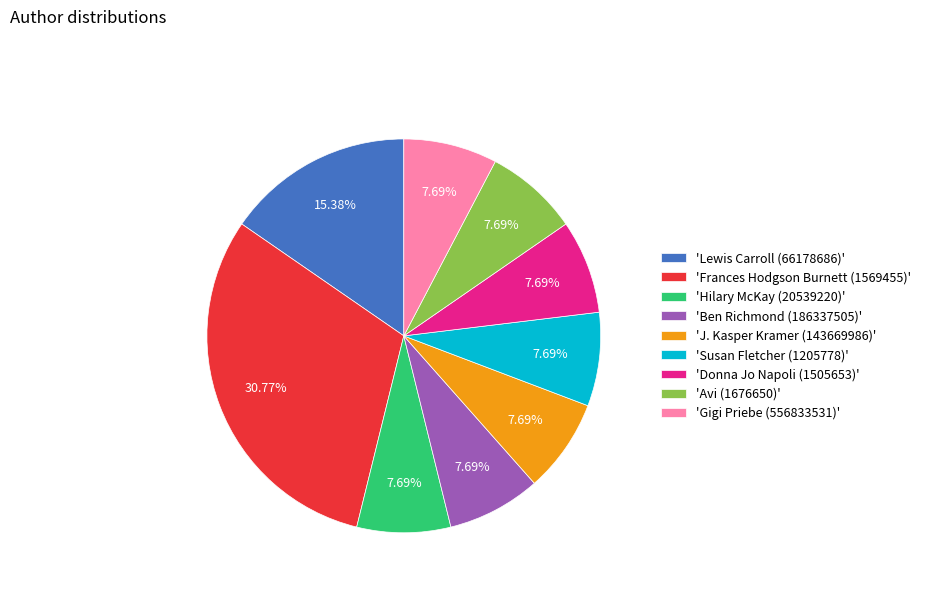

Is the sum of 'Susan Fletcher (1205778)' and 'J. Kasper Kramer (143669986)' greater than half?

No